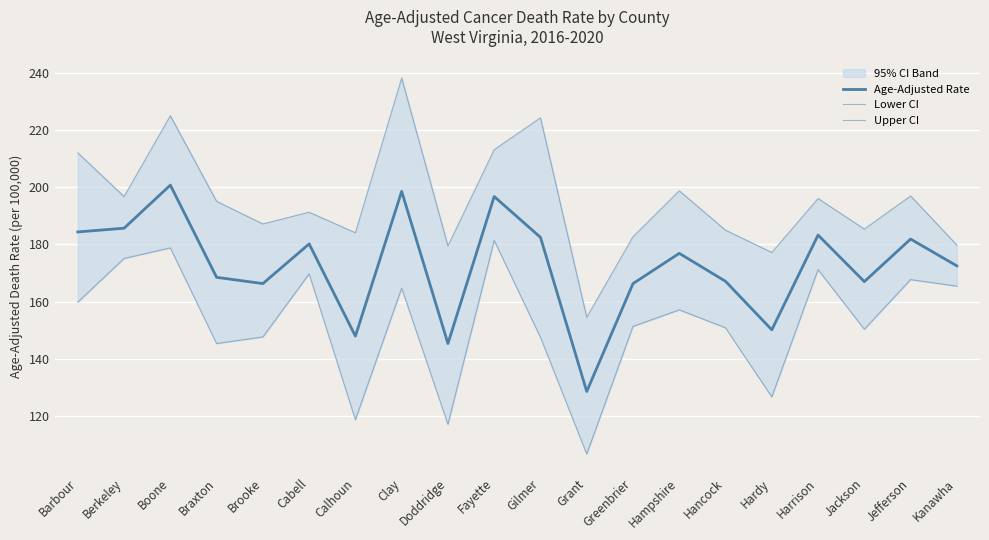

Reading left to right, transcribe all the data shown in this chart.

Age-Adjusted Rate: 184.4	185.7	200.8	168.5	166.3	180.2	147.9	198.6	145.3	196.8	182.5	128.5	166.3	176.9	167.1	150.1	183.3	167.0	181.9	172.5
Lower CI: 159.8	175.1	178.8	145.3	147.6	169.7	118.6	164.7	117.0	181.4	147.5	106.6	151.3	157.1	150.8	126.6	171.2	150.3	167.7	165.4
Upper CI: 212.1	196.8	225.1	195.1	187.2	191.3	184.1	238.3	179.5	213.2	224.4	154.5	182.7	198.8	185.0	177.2	196.1	185.4	197.0	179.8